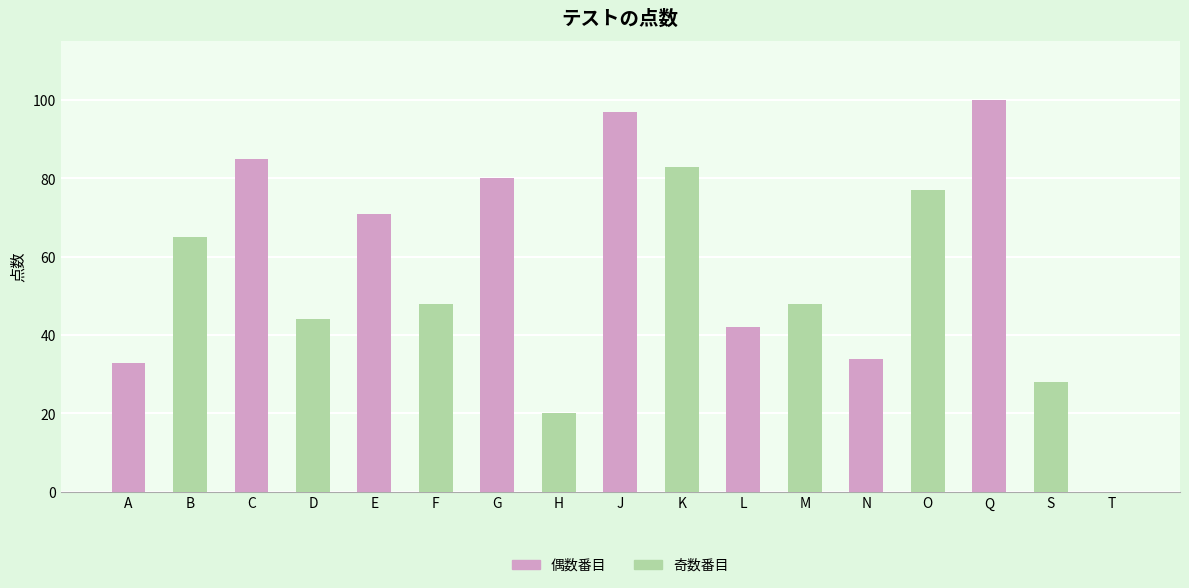

Are the bars horizontal?

No